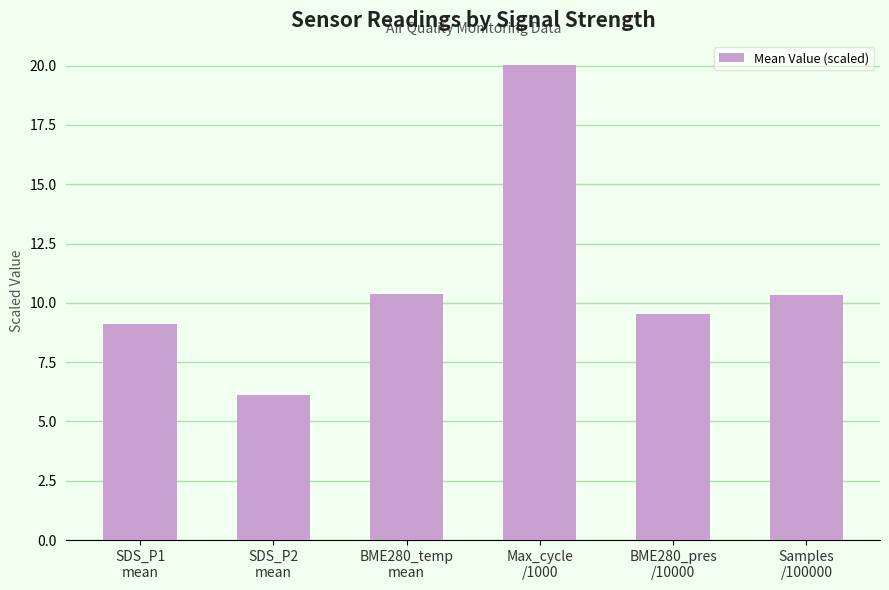

Where does the data first go above 10?

BME280_temp
mean